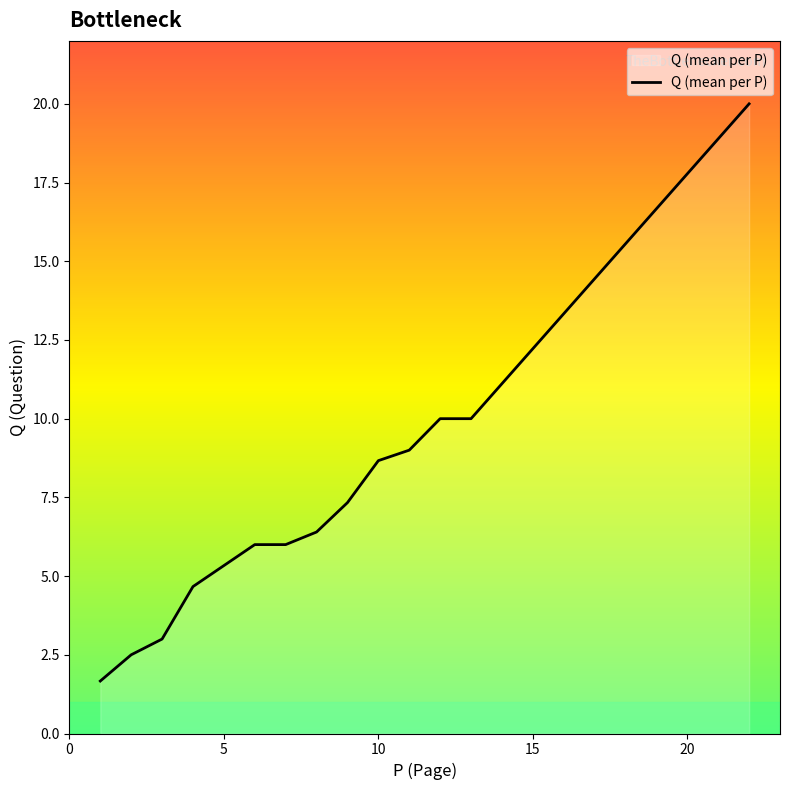

What is the minimum value shown in the chart?

1.7